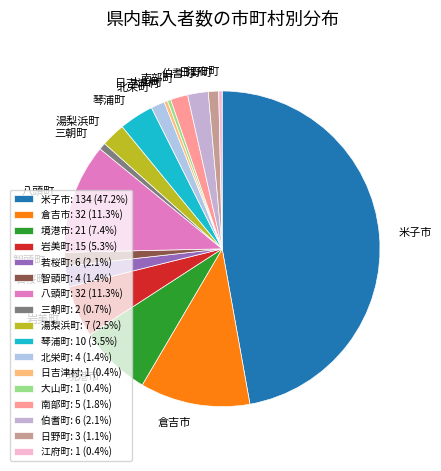

Do 三朝町 and 岩美町 together represent more than half of the pie?

No